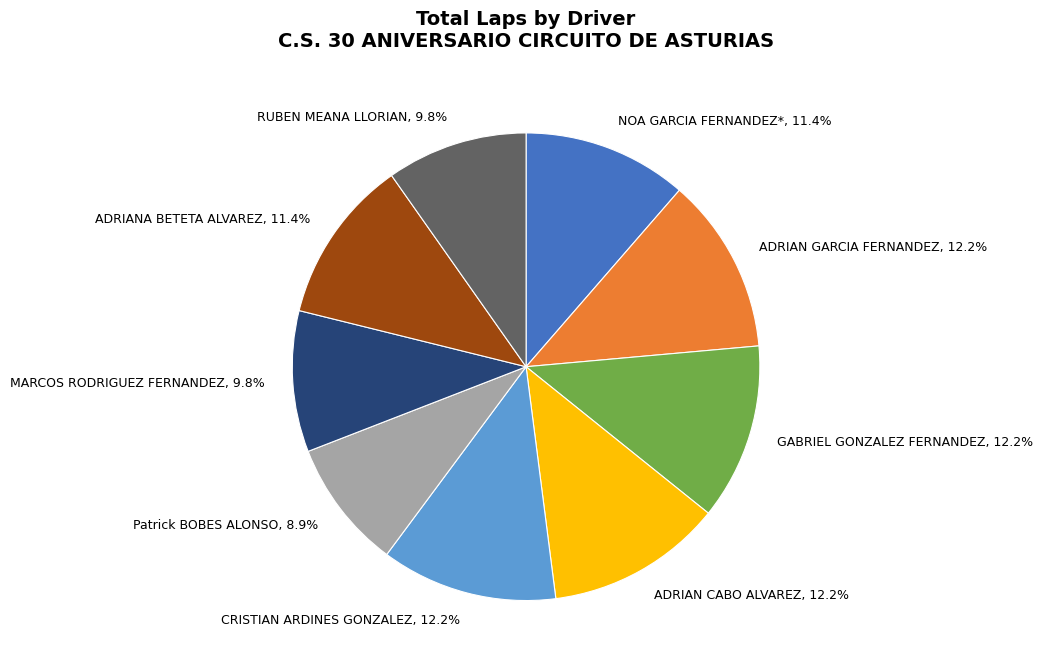

What is the smallest slice in the pie chart?

Patrick BOBES ALONSO